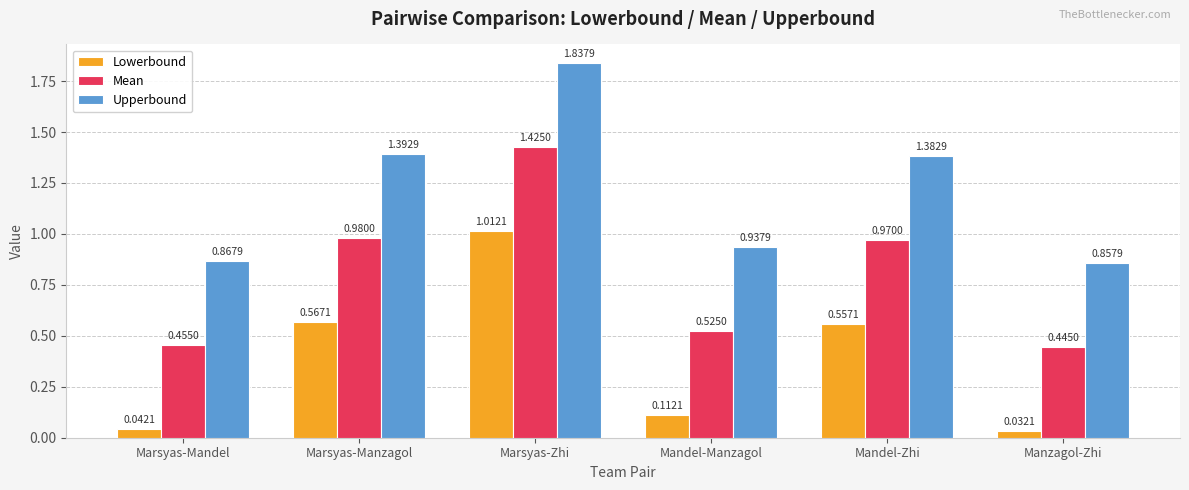

Is the value of Upperbound at Mandel-Zhi greater than the value of Mean at Marsyas-Manzagol?

Yes